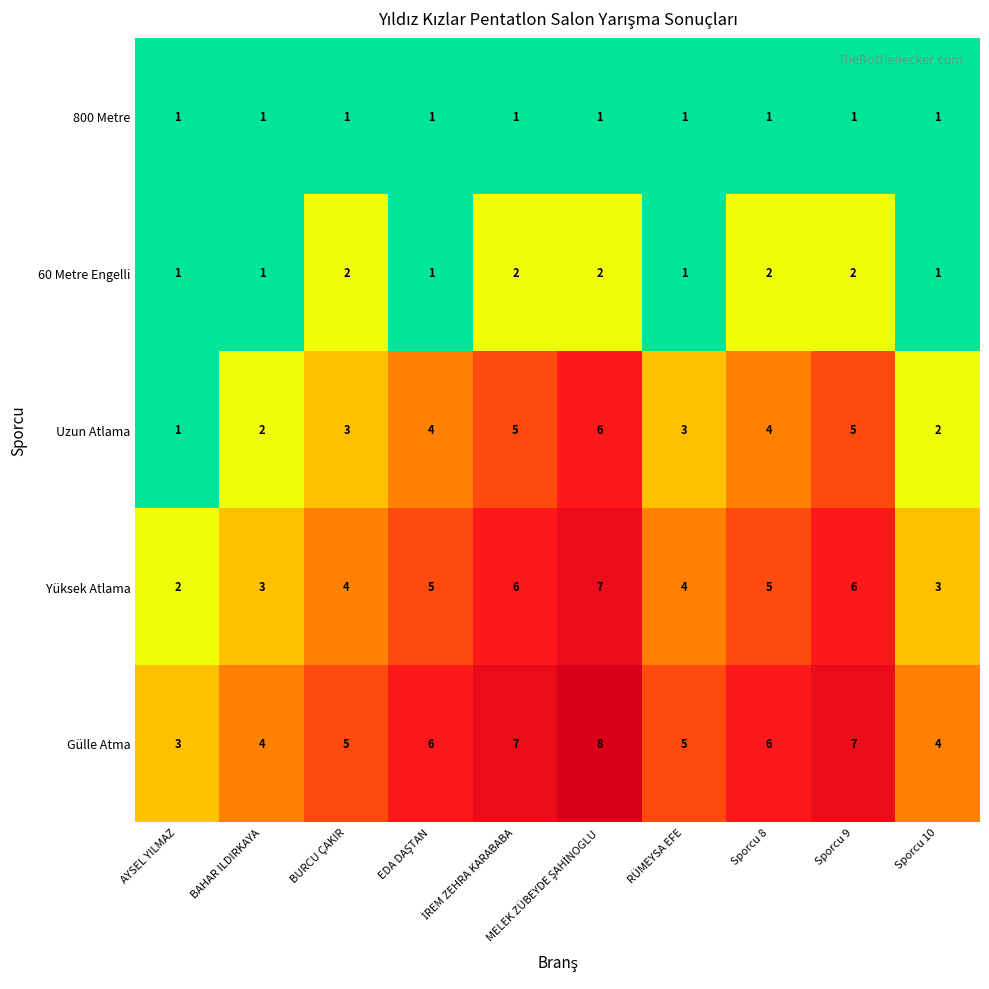

How many 60 Metre Engelli values are between 1 and 2?

10